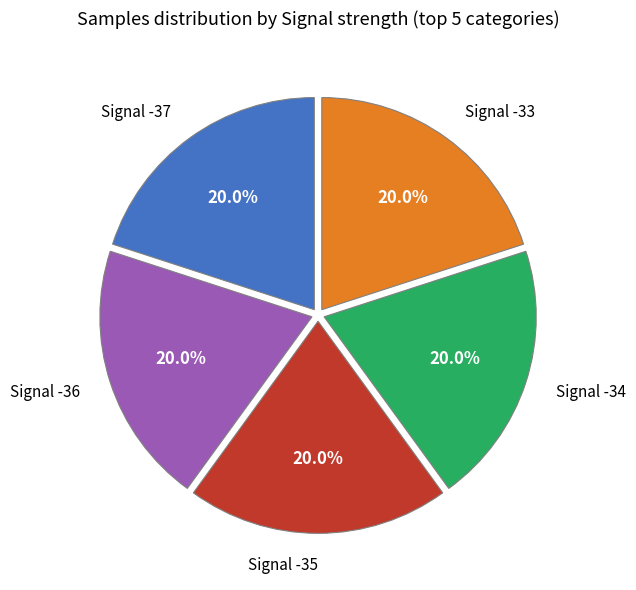

Does any single category account for the majority?

No